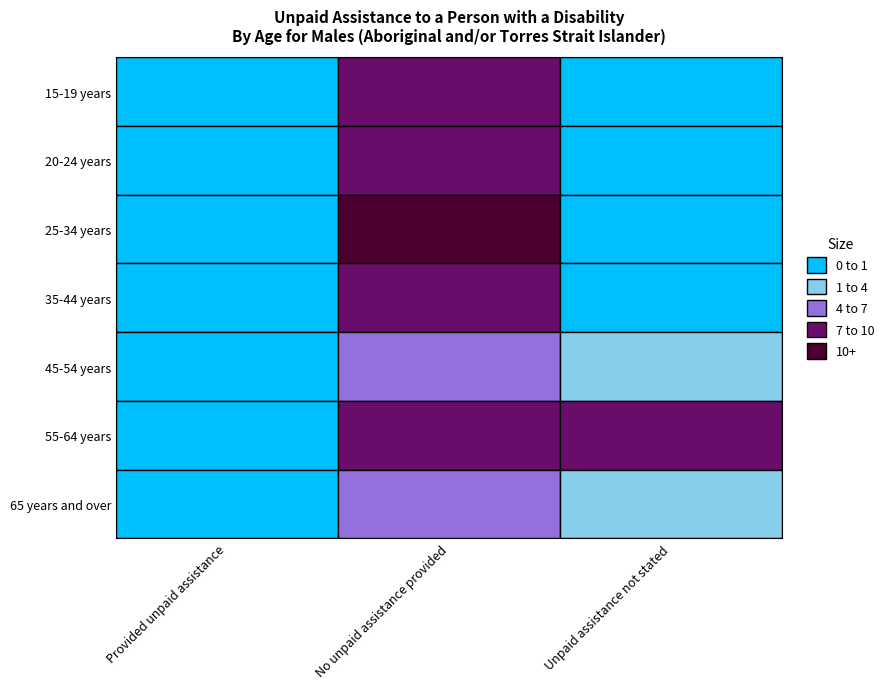

How many series are shown in this chart?

7